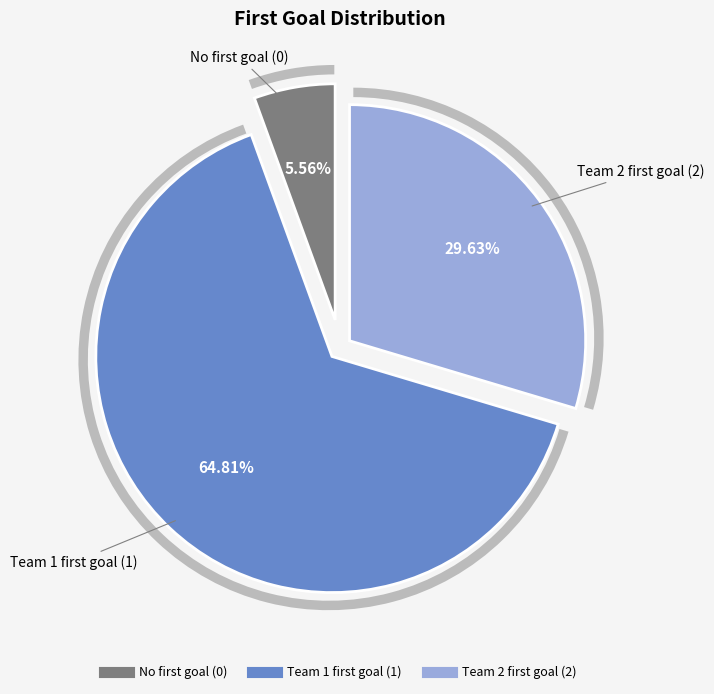

Approximately how many times larger is the value at 0 compared to 2?

0.2